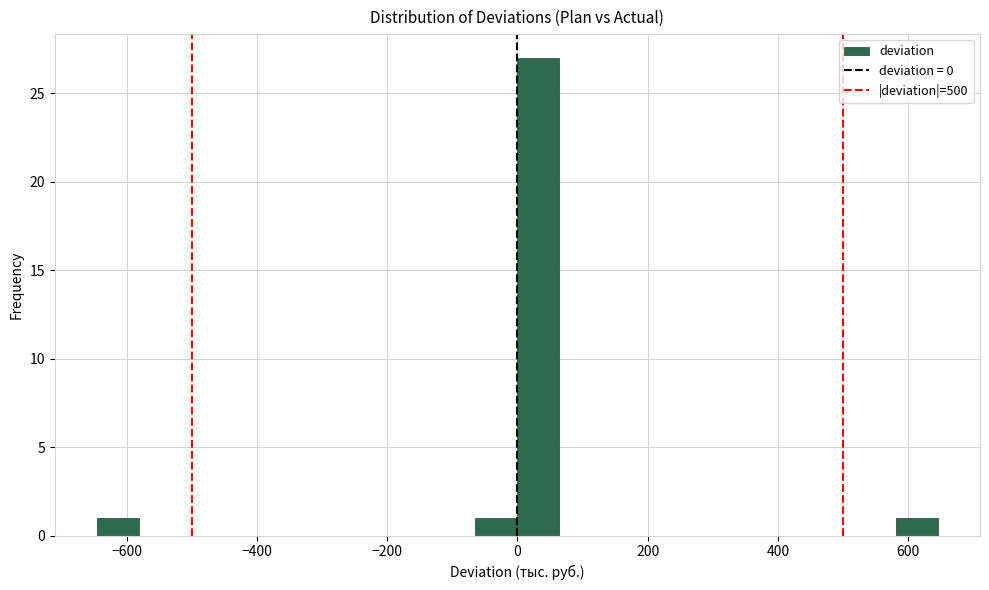

Read against the x-axis, roughly where is the centre of the tallest bar?

40